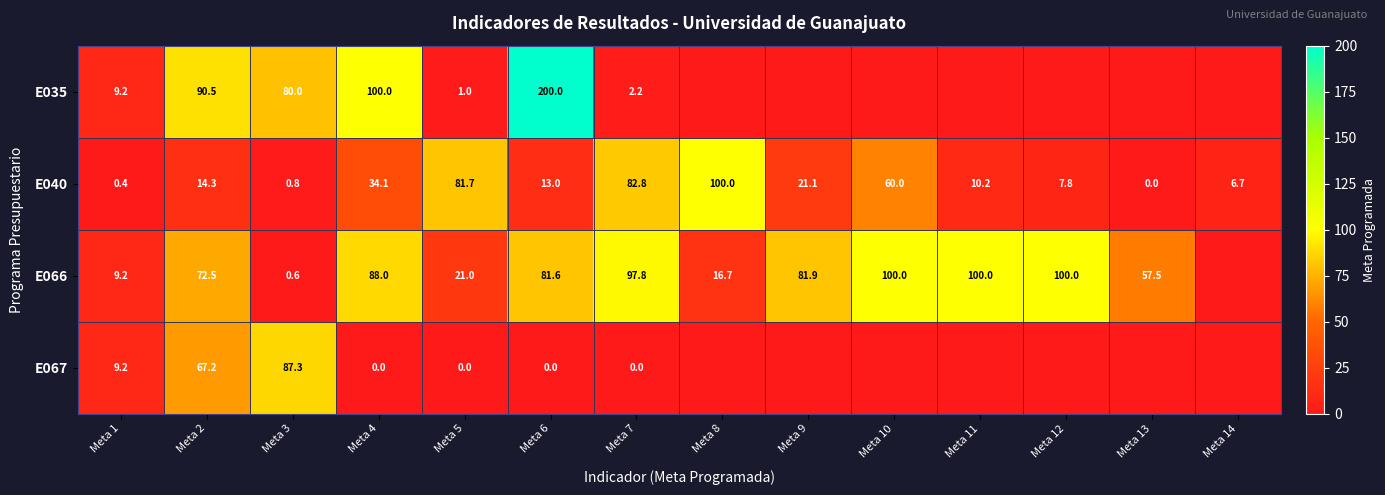

What is the sum of the E066 values at Meta 9 and Meta 5?

102.9